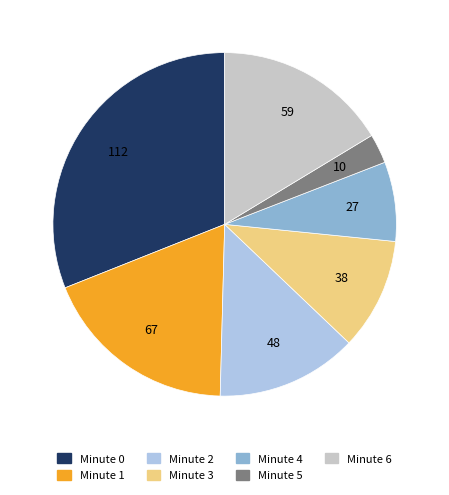

Is it true that Minute 5 is 3% of the pie?

True